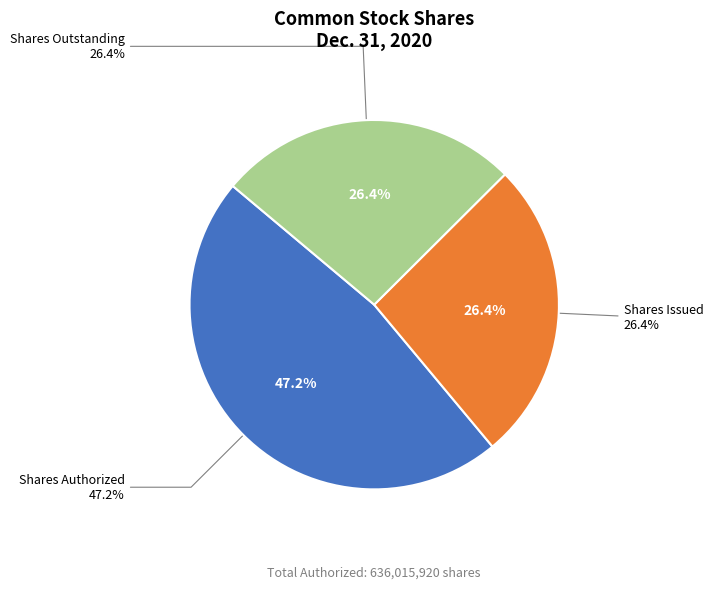

To the nearest percent, what percentage of the pie is Common stock, shares authorized?

47%